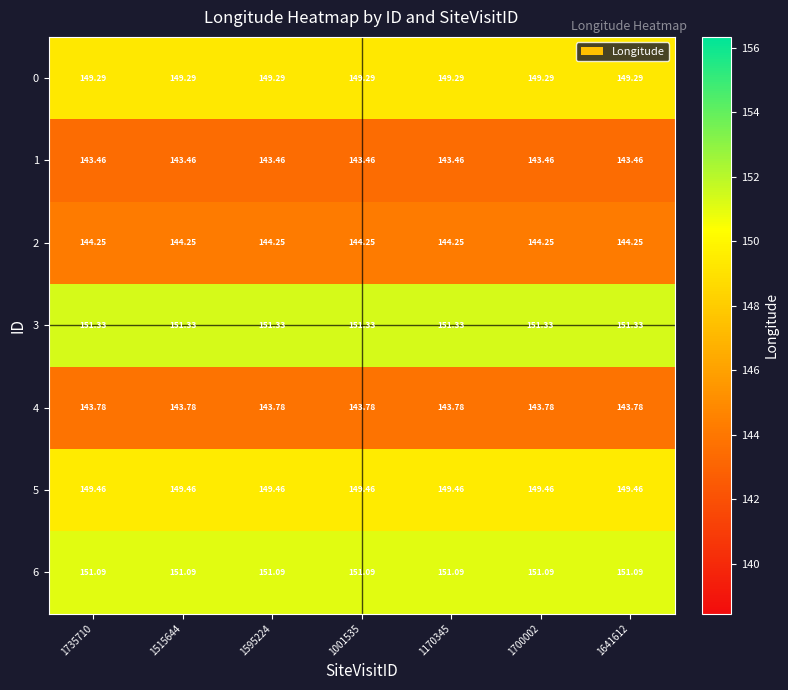

Is the value of 1 at 1700002 greater than the value of 6 at 1170345?

No